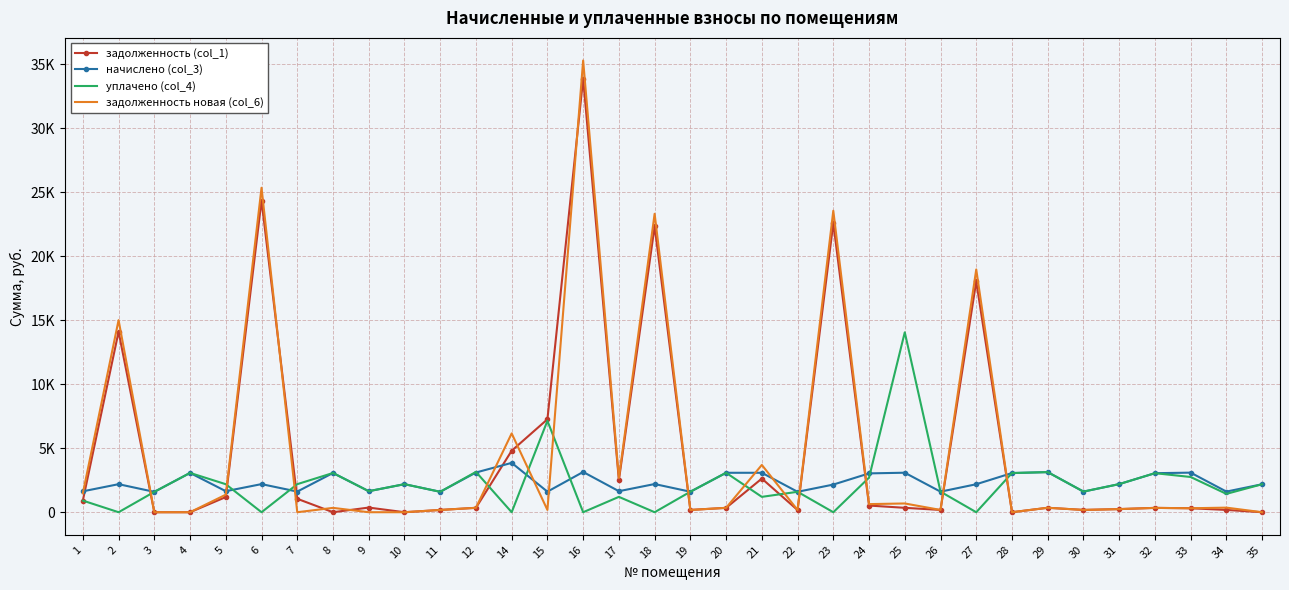

What is the approximate value of начислено (col_3) at 20?

3080.1